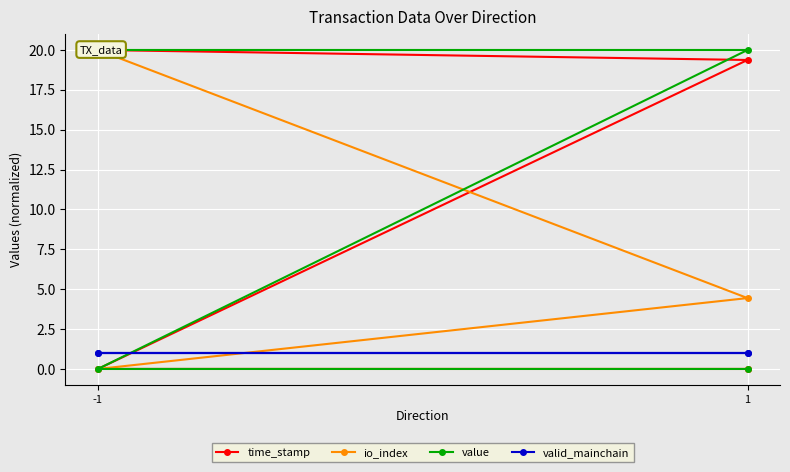

True or false: io_index and time_stamp cross at least once.

False